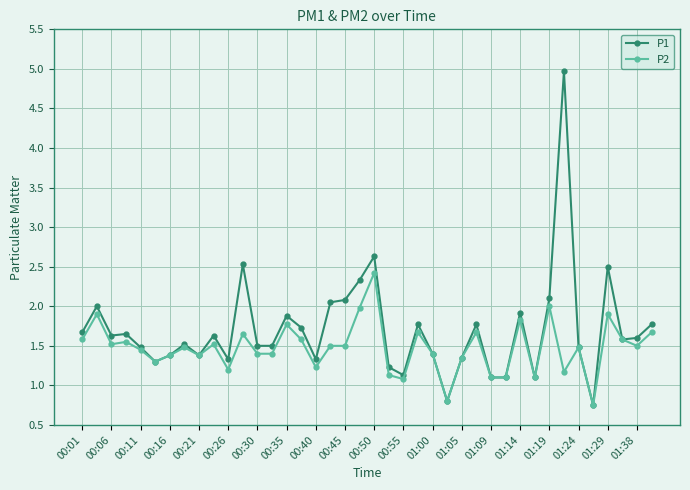

What is the highest value of the P2 series?

2.4